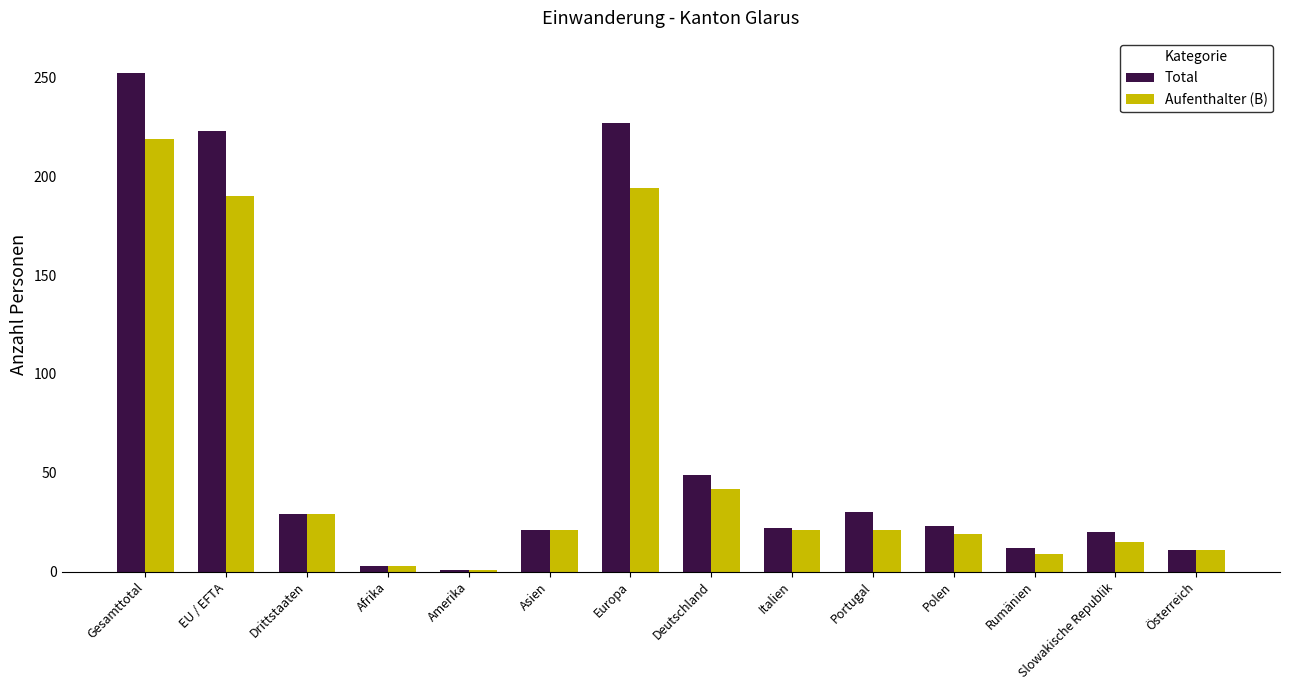

What are all the series names shown in the legend?

Total, Aufenthalter (B)